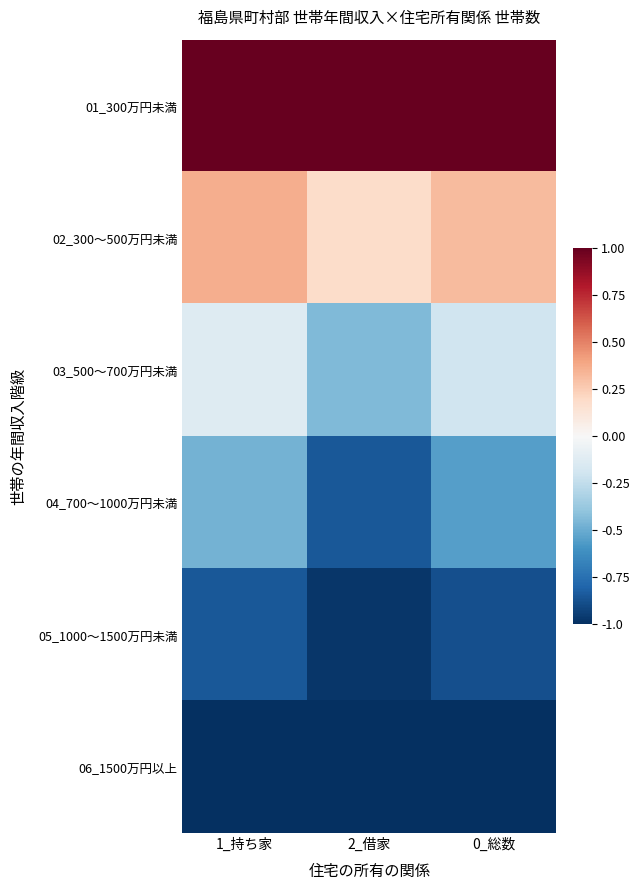

Reading left to right, transcribe all the data shown in this chart.

01_300万円未満: 1_持ち家=1.0	2_借家=1.0	0_総数=1.0
02_300～500万円未満: 1_持ち家=0.4	2_借家=0.2	0_総数=0.3
03_500～700万円未満: 1_持ち家=-0.1	2_借家=-0.4	0_総数=-0.2
04_700～1000万円未満: 1_持ち家=-0.5	2_借家=-0.8	0_総数=-0.6
05_1000～1500万円未満: 1_持ち家=-0.9	2_借家=-1.0	0_総数=-0.9
06_1500万円以上: 1_持ち家=-1.0	2_借家=-1.0	0_総数=-1.0